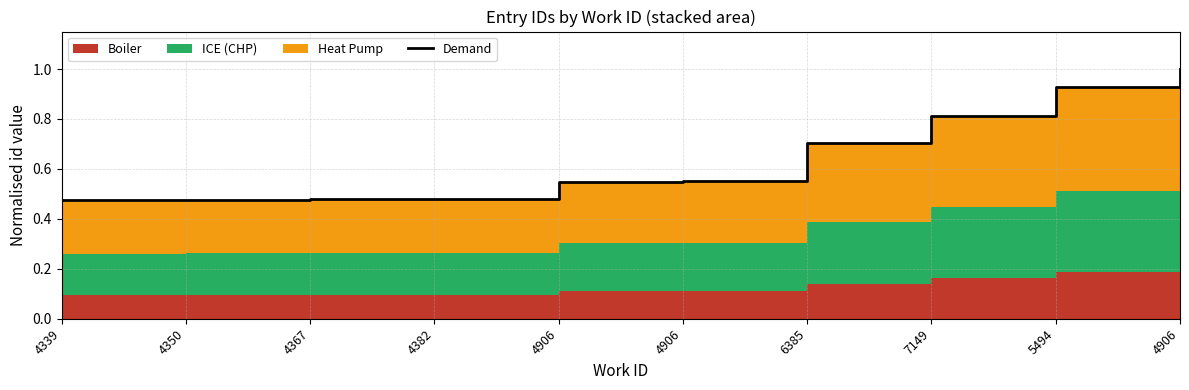

Reading left to right, extract all data points from this chart.

4339=0.5	4350=0.5	4367=0.5	4382=0.5	4906=0.5	4906=0.6	6385=0.7	7149=0.8	5494=0.9	4906=1.0